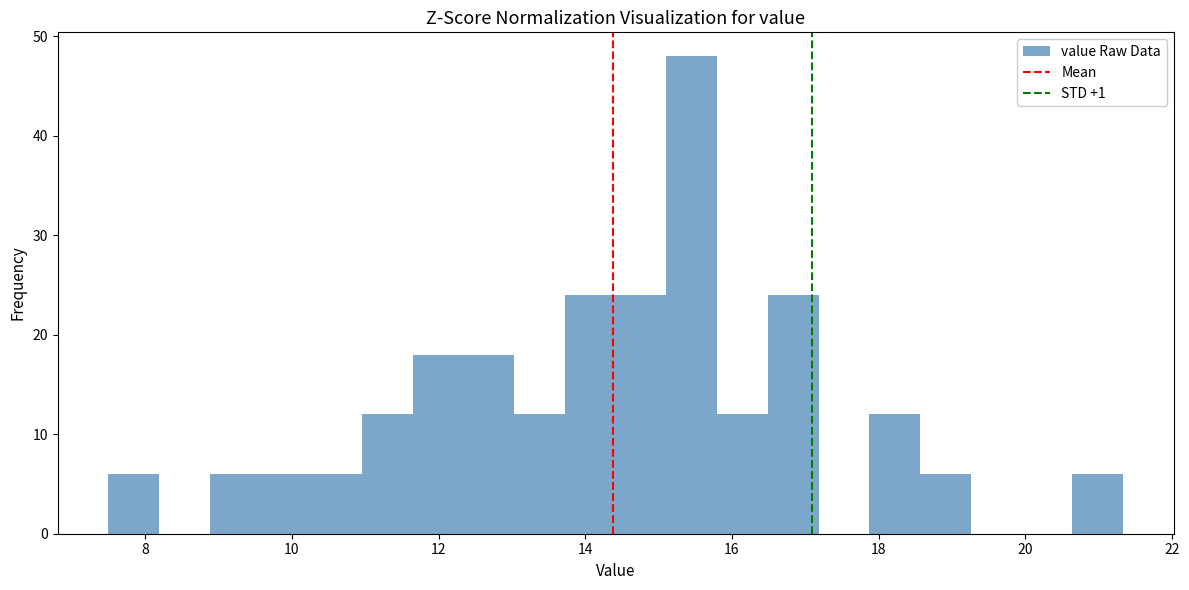

Around what value on the x-axis is the tallest bar? Give the approximate position of its centre, as read against the axis.

15.4